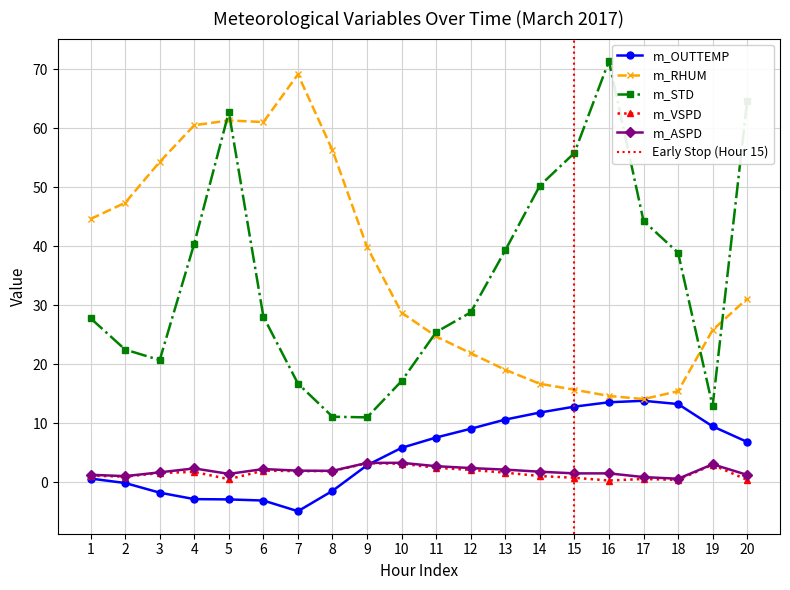

In m_VSPD, how many points are lower than both neighbors (excluding endpoints)?

5